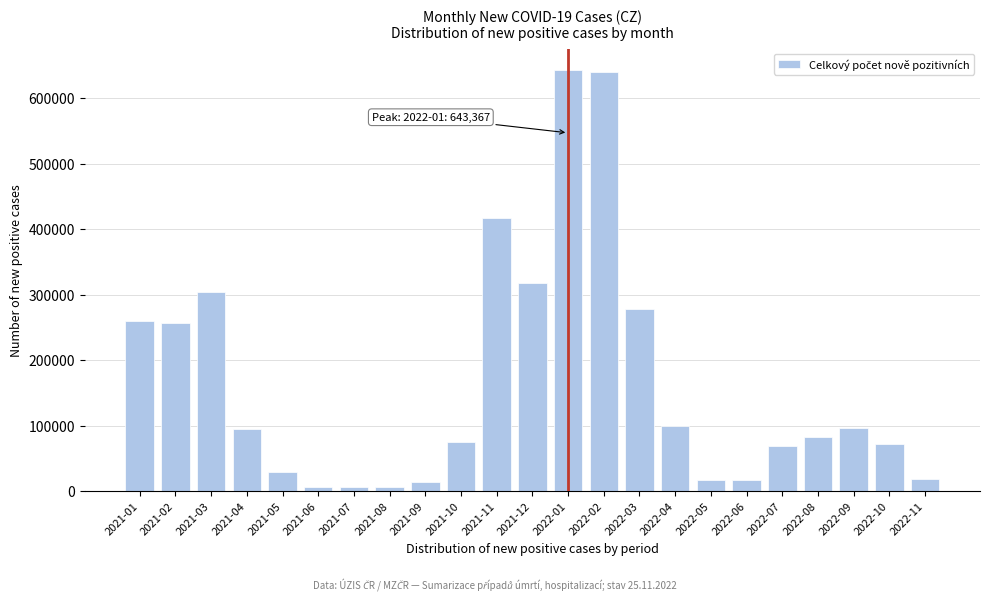

What is the label of the 22nd bar from the left?

2022-10